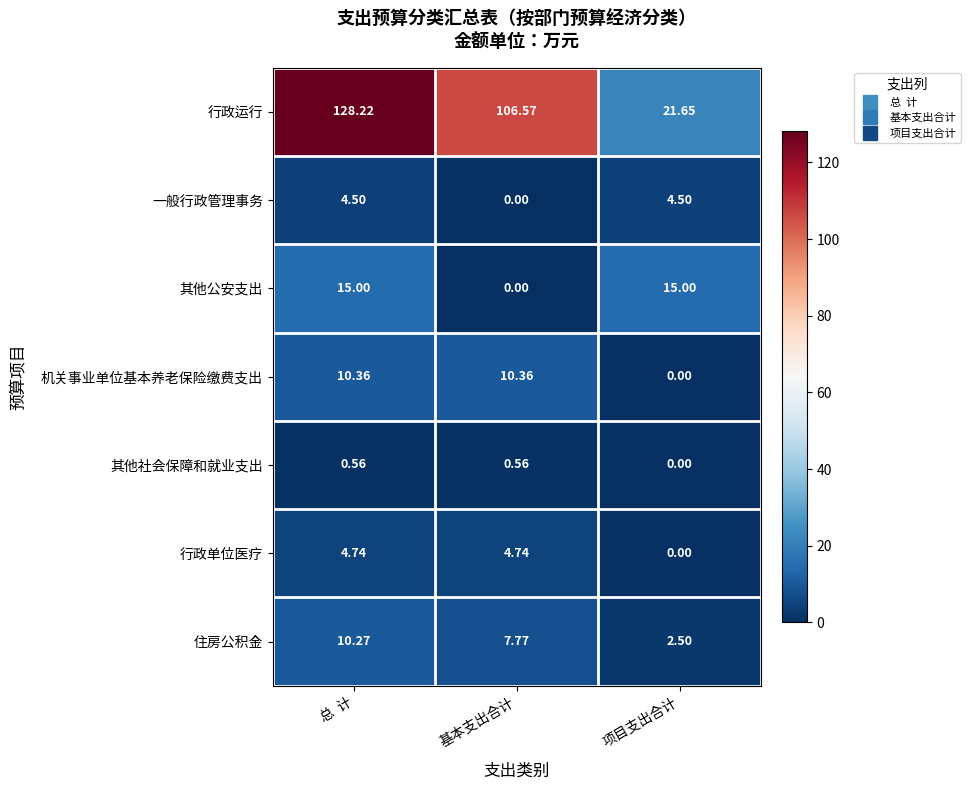

At which label does 行政运行 reach its peak?

总  计